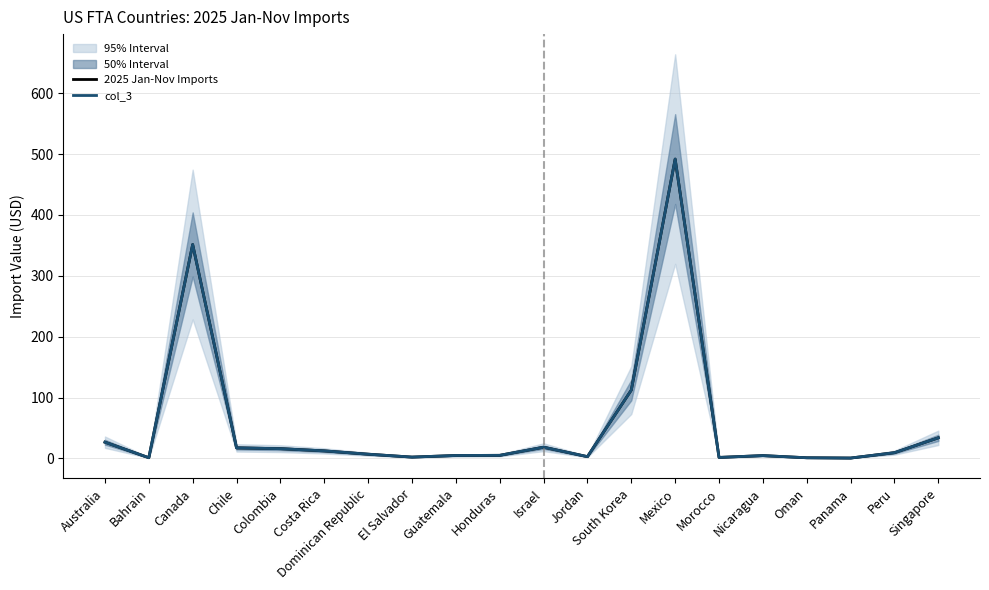

Reading right to left, list all the values displayed in this chart.

2025 Jan-Nov Imports: Singapore=33.8	Peru=9.4	Panama=0.6	Oman=1.0	Nicaragua=4.6	Morocco=1.6	Mexico=491.7	South Korea=112.2	Jordan=2.9	Israel=18.3	Honduras=5.0	Guatemala=4.8	El Salvador=2.1	Dominican Republic=6.9	Costa Rica=12.3	Colombia=16.0	Chile=17.3	Canada=351.3	Bahrain=1.1	Australia=26.6
col_3: Singapore=33.8	Peru=9.4	Panama=0.6	Oman=1.0	Nicaragua=4.6	Morocco=1.6	Mexico=491.7	South Korea=112.2	Jordan=2.9	Israel=18.3	Honduras=5.0	Guatemala=4.8	El Salvador=2.1	Dominican Republic=6.9	Costa Rica=12.3	Colombia=16.0	Chile=17.3	Canada=351.3	Bahrain=1.1	Australia=26.6